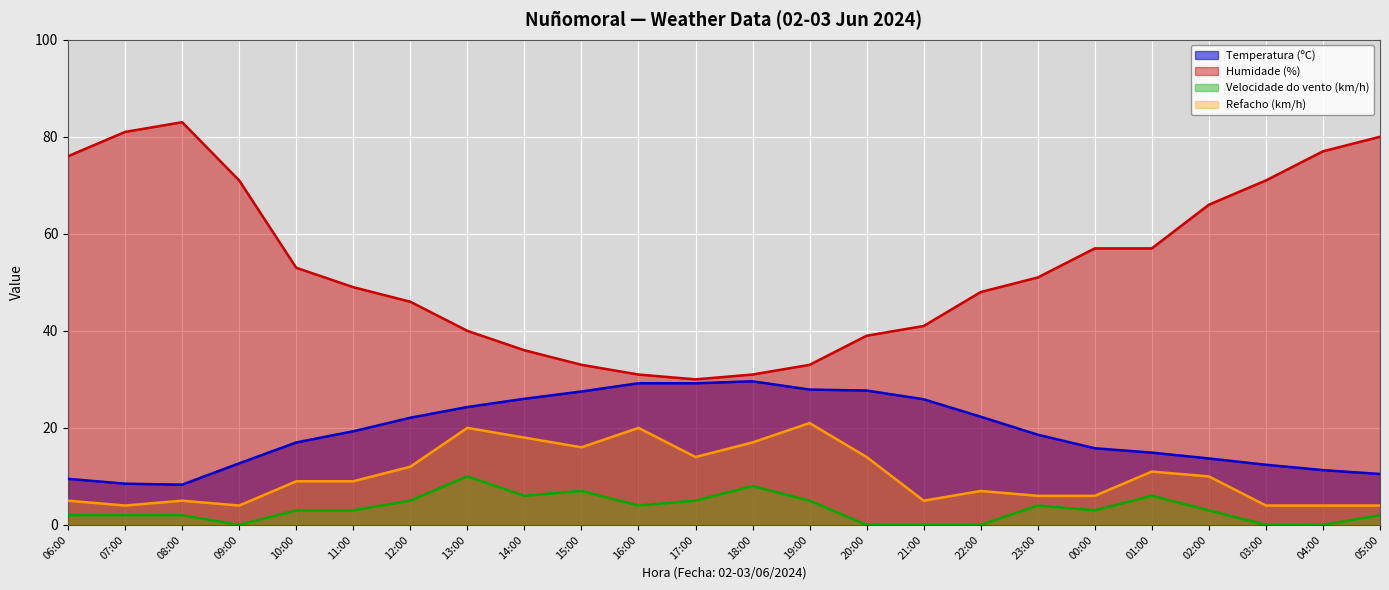

List the labels in order of Temperatura (ºC) value, smallest first.

08:00, 07:00, 06:00, 05:00, 04:00, 03:00, 09:00, 02:00, 01:00, 00:00, 10:00, 23:00, 11:00, 12:00, 22:00, 13:00, 21:00, 14:00, 15:00, 20:00, 19:00, 16:00, 17:00, 18:00